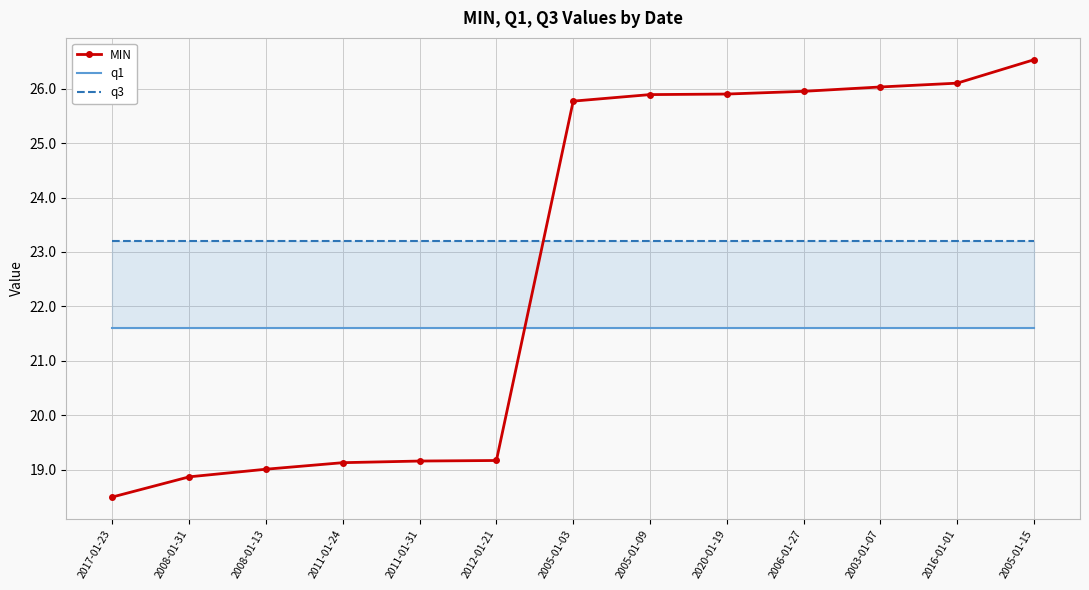

The value of q3 at 2012-01-21 is 23.2. True or false?

True